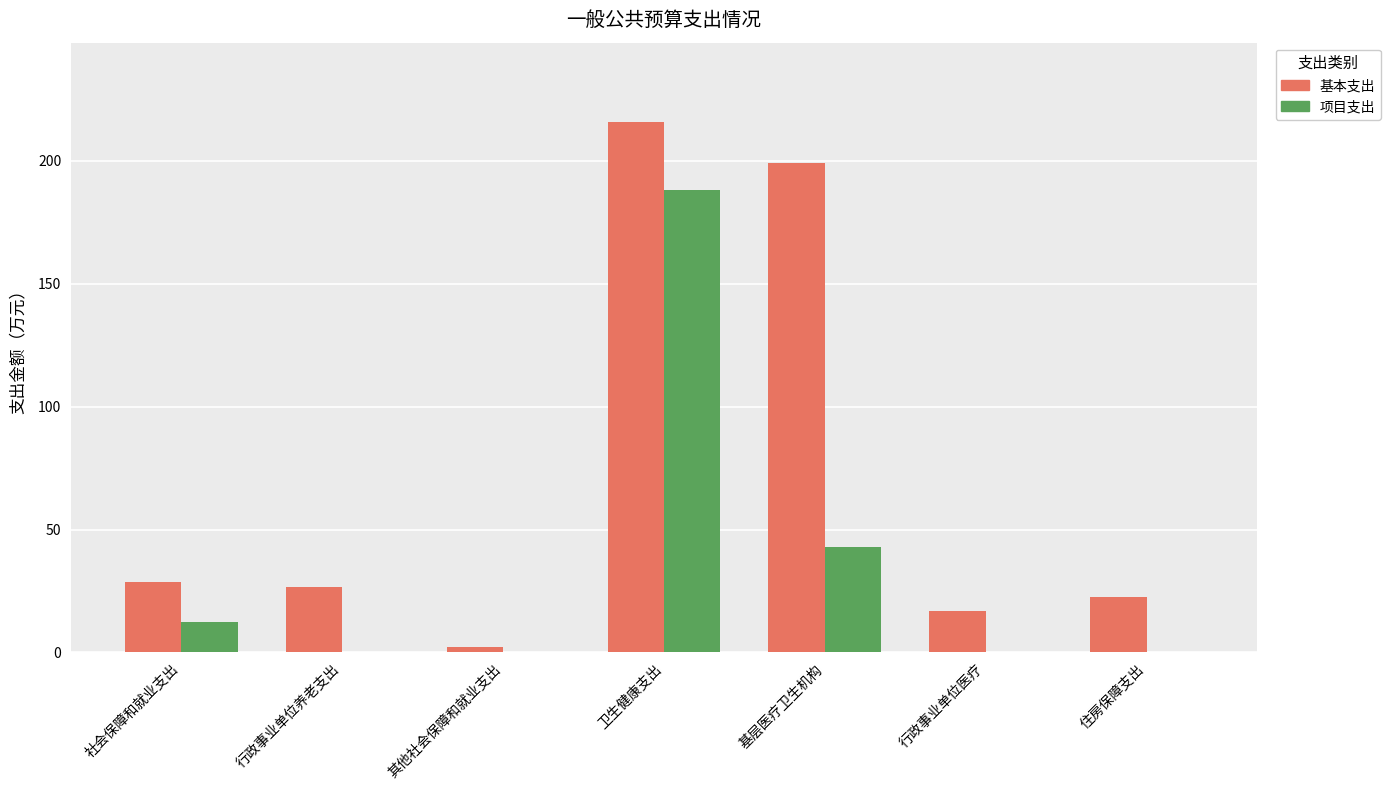

Reading right to left, list all the values displayed in this chart.

基本支出: 22.4	16.8	199.0	215.7	2.0	26.7	28.7
项目支出: 0.0	0.0	43.1	188.1	0.0	0.0	12.4